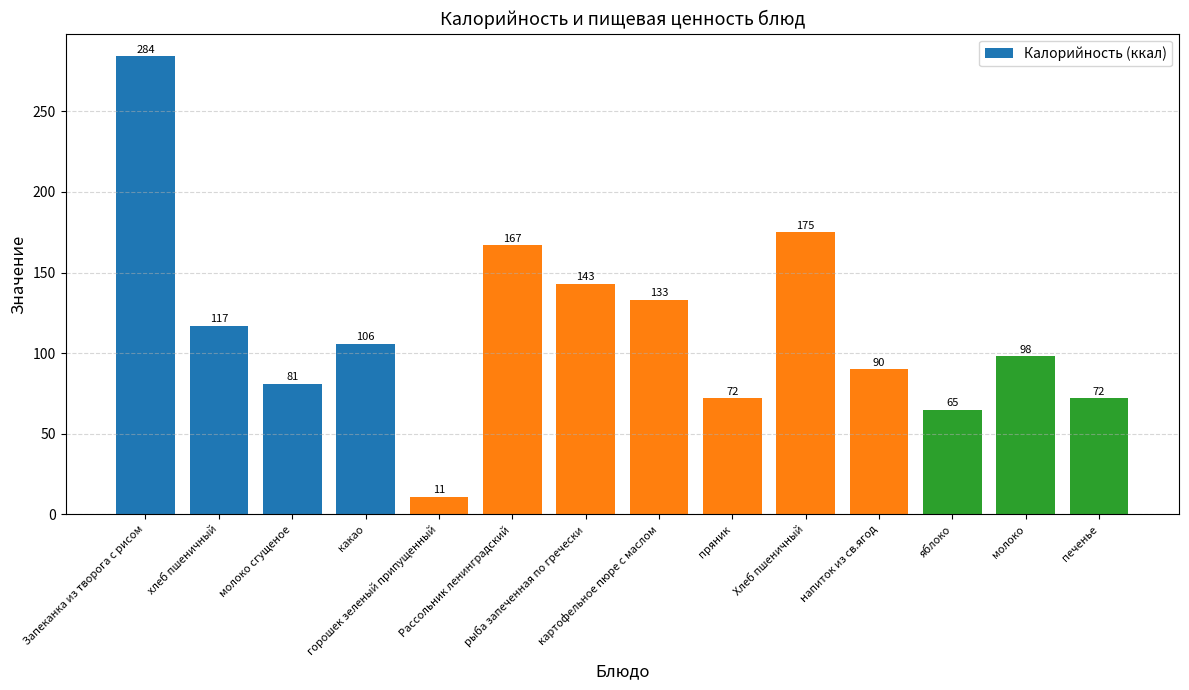

Reading left to right, extract all data points from this chart.

Запеканка из творога с рисом=284	хлеб пшеничный=117	молоко сгущеное=81	какао=106	горошек зеленый припущенный=11	Рассольник ленинградский=167	рыба запеченная по гречески=143	картофельное пюре с маслом=133	пряник=72	Хлеб пшеничный=175	напиток из св.ягод=90	яблоко=65	молоко=98	печенье=72